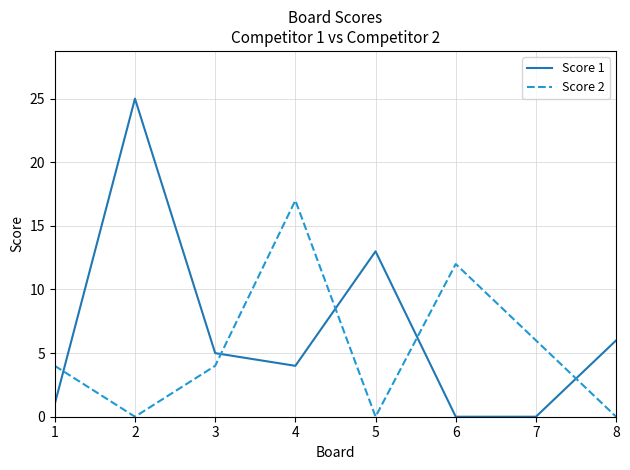

Between 4 and 5, which series saw the biggest shift?

Score 2